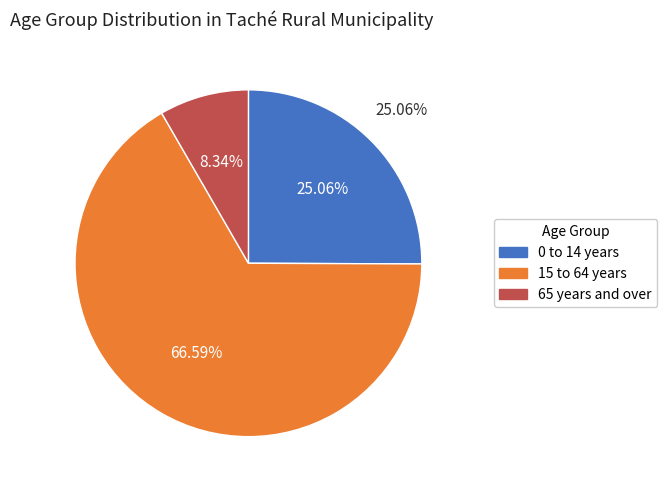

Combined, what portion of the pie is 65 years and over and 15 to 64 years?

74.9%